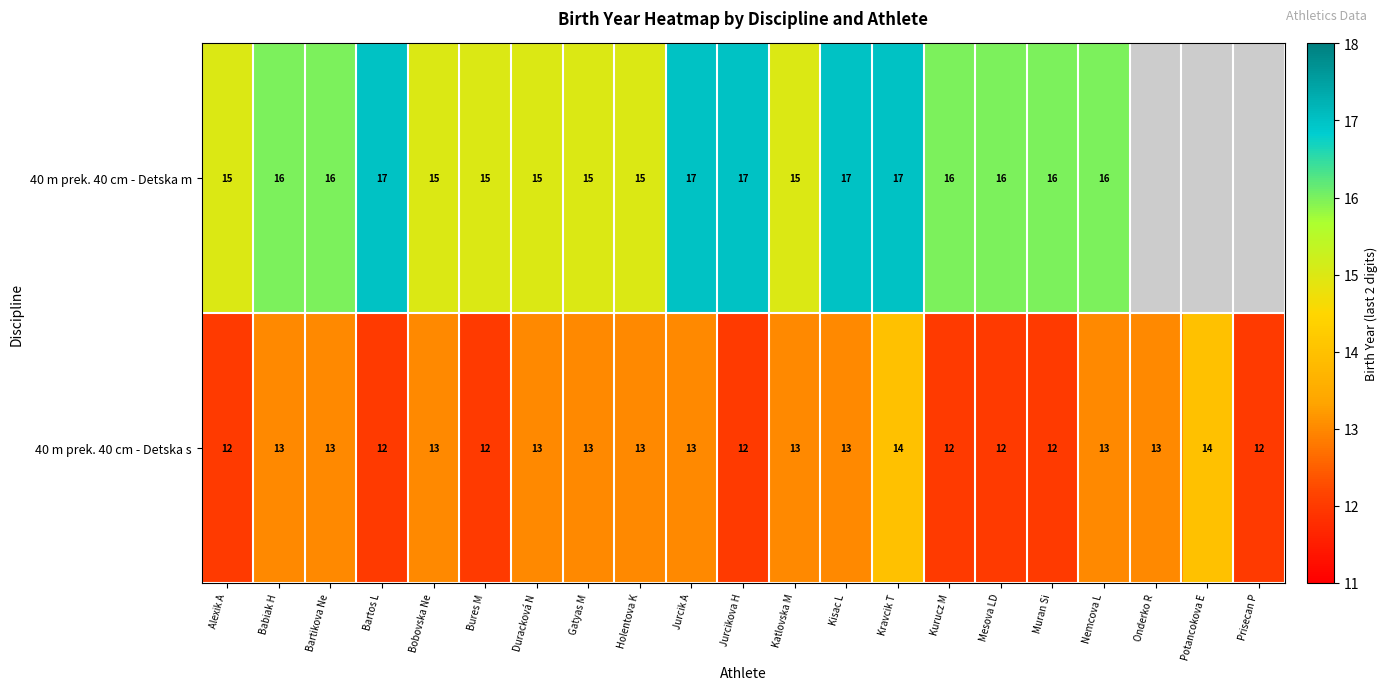

How many data points does each series have?

21